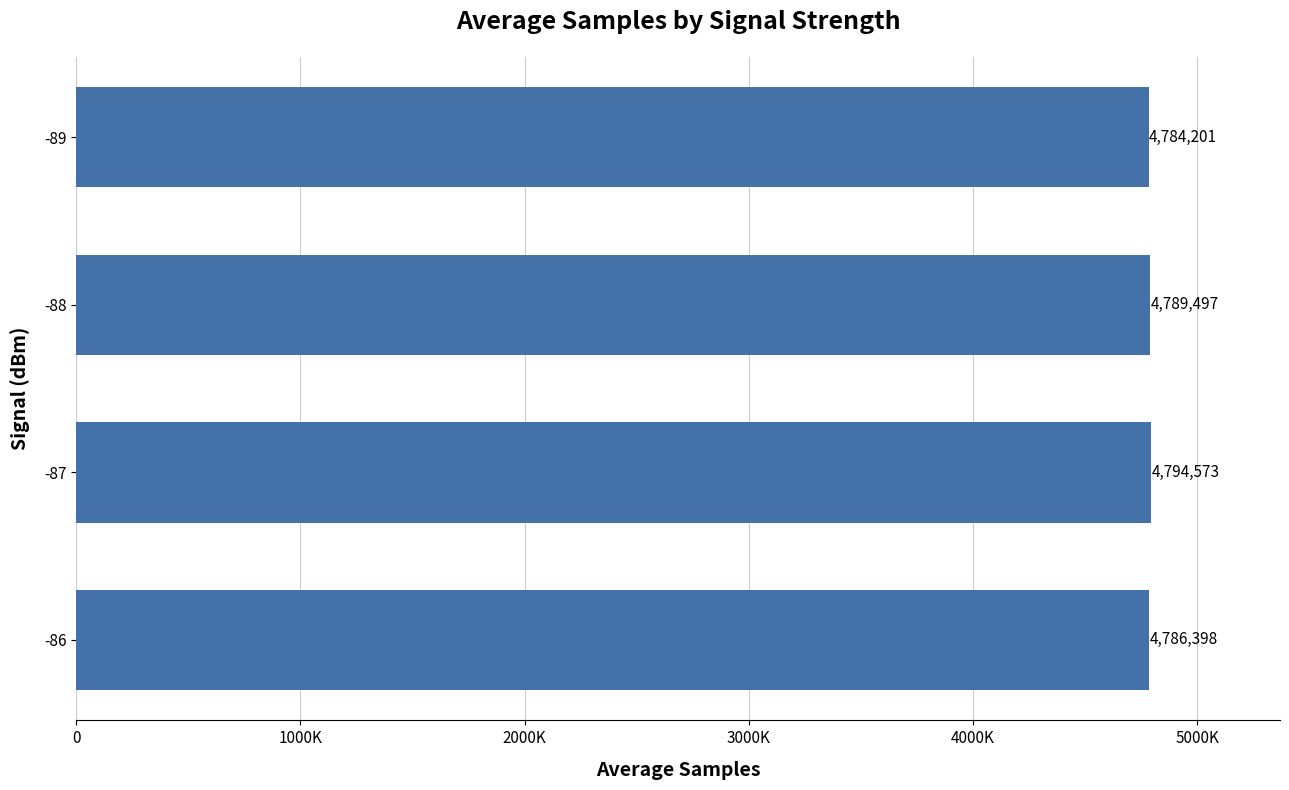

Does the chart contain any negative values?

No